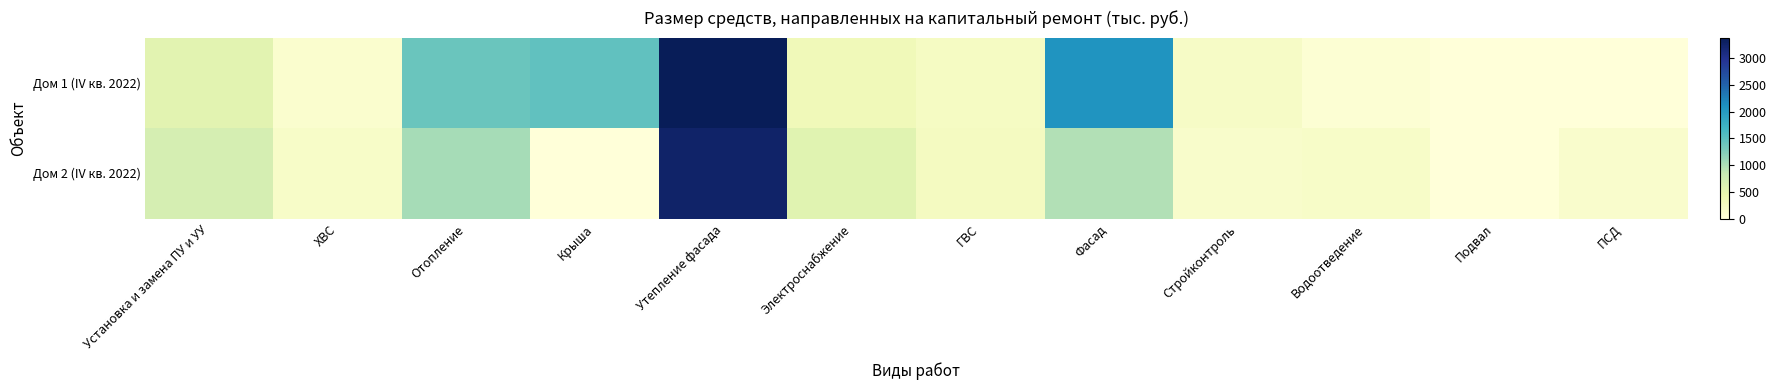

Which series changed the most between ХВС and Отопление?

Дом 1 (IV кв. 2022)